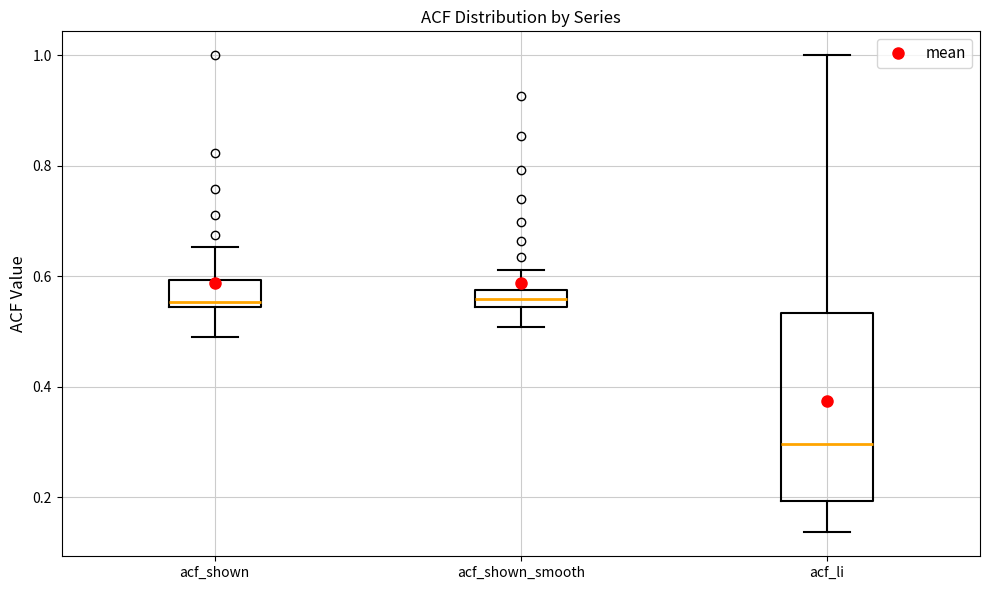

Reading left to right, read every box against the y-axis: the position of its median line, the range the box covers, and the ends of its whiskers. The values are not printed on the chart, so give them approximately, as read against the axis.

acf_shown: median 0.56, box 0.54 to 0.60, whiskers 0.48 to 0.66
acf_shown_smooth: median 0.56, box 0.54 to 0.58, whiskers 0.50 to 0.62
acf_li: median 0.30, box 0.20 to 0.54, whiskers 0.14 to 1.00